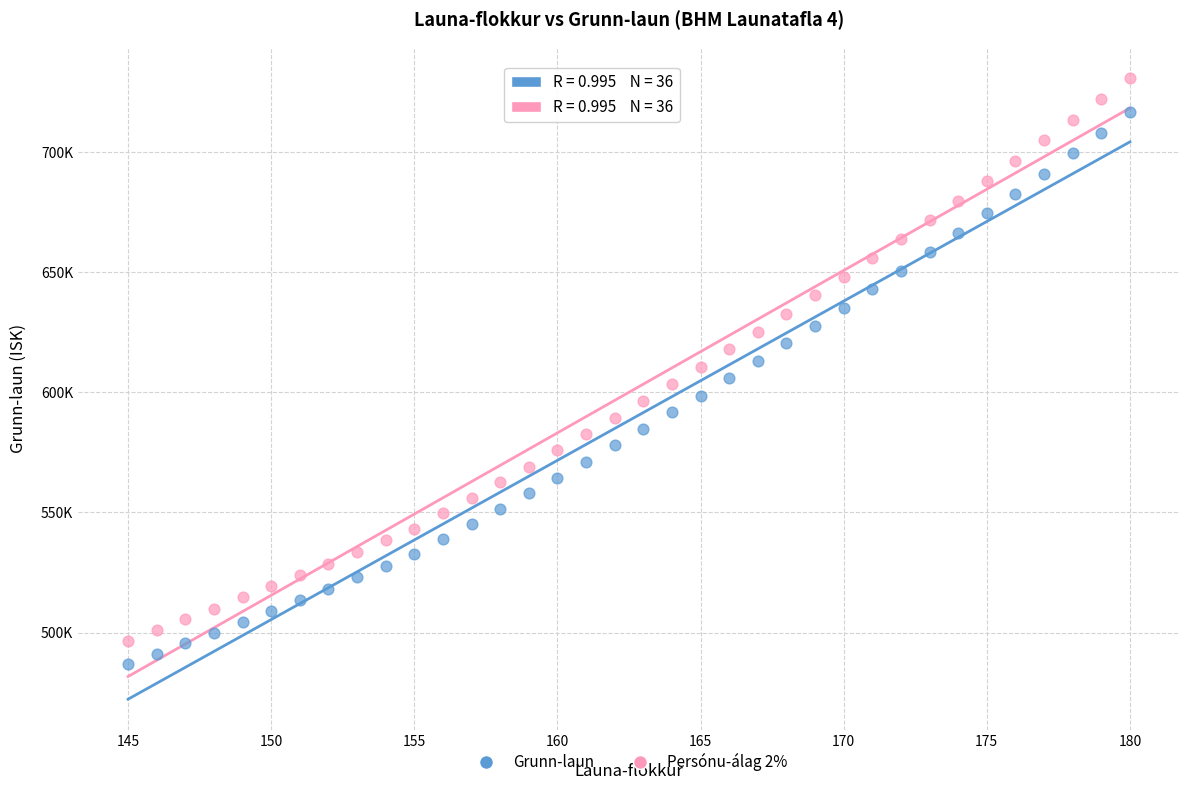

Which series contains the highest Y value?

Persónu-álag 2%